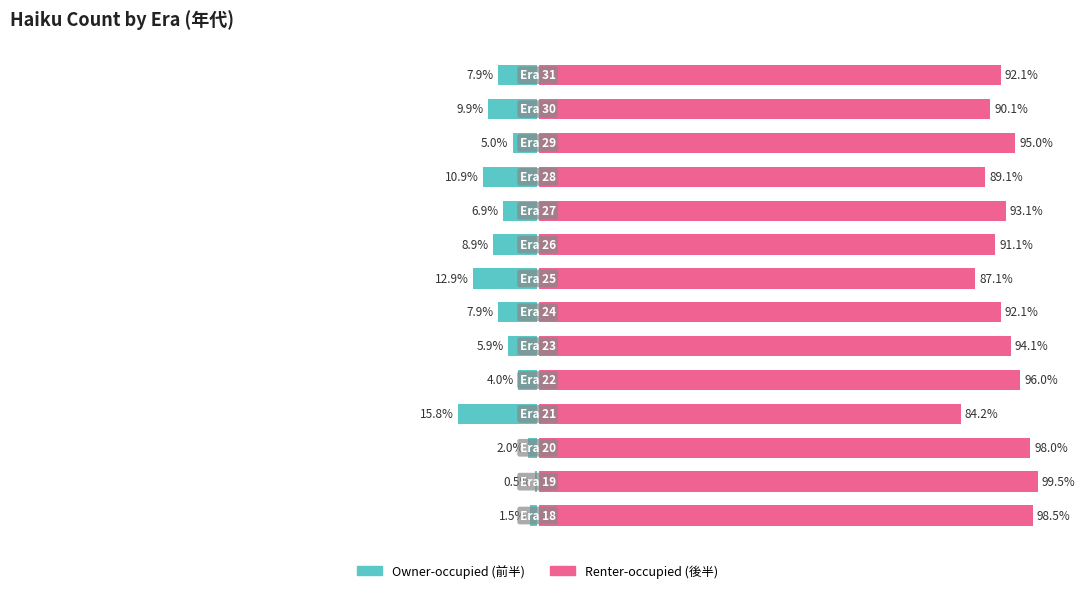

Which series has the largest total across all categories?

Renter-occupied